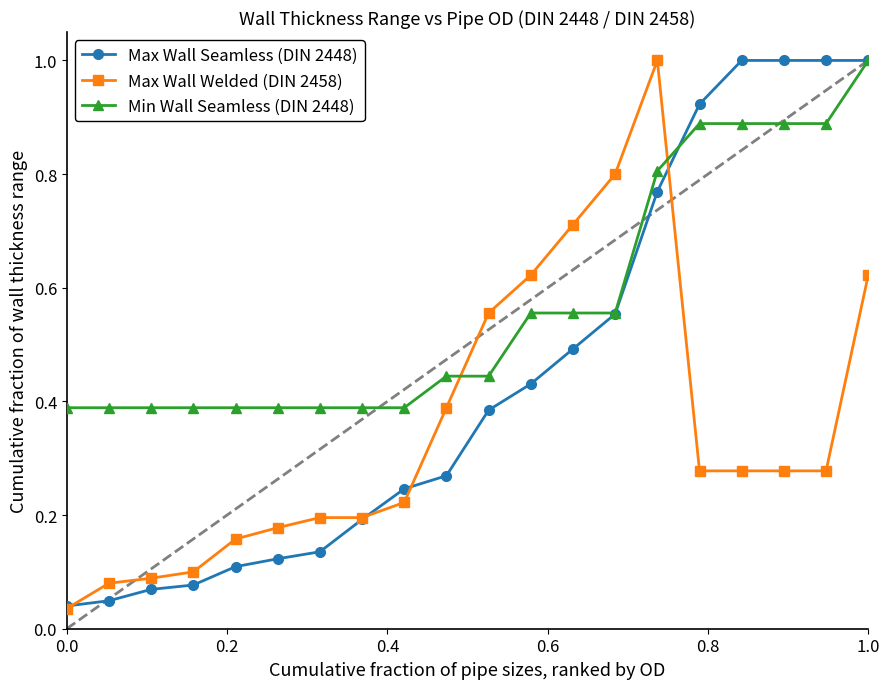

List the series in order of their overall mean, lowest first.

Max Wall Welded (DIN 2458), Max Wall Seamless (DIN 2448), Min Wall Seamless (DIN 2448)